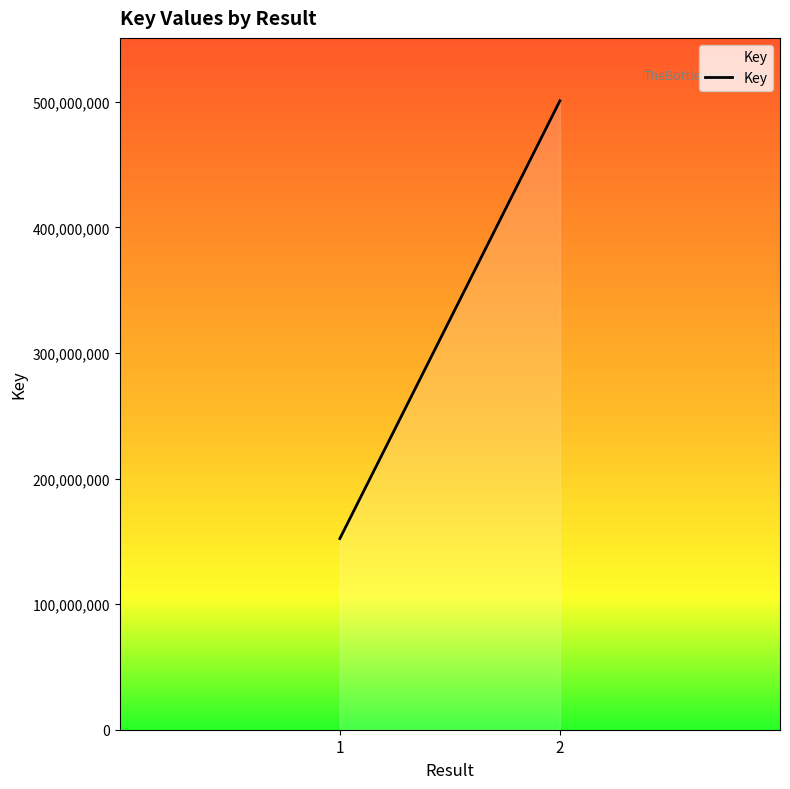

Reading left to right, transcribe all the data shown in this chart.

152190711	500747199